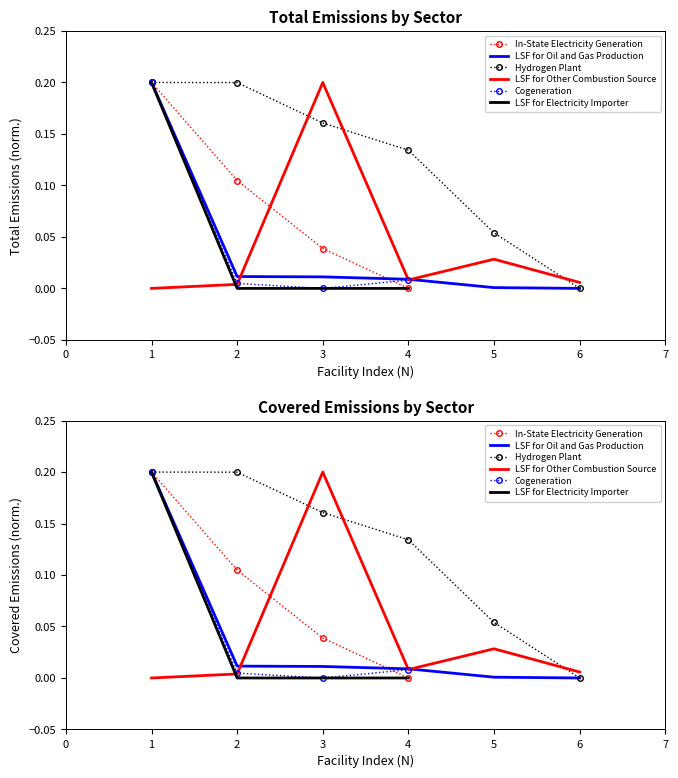

How many lines are shown in the chart?

6